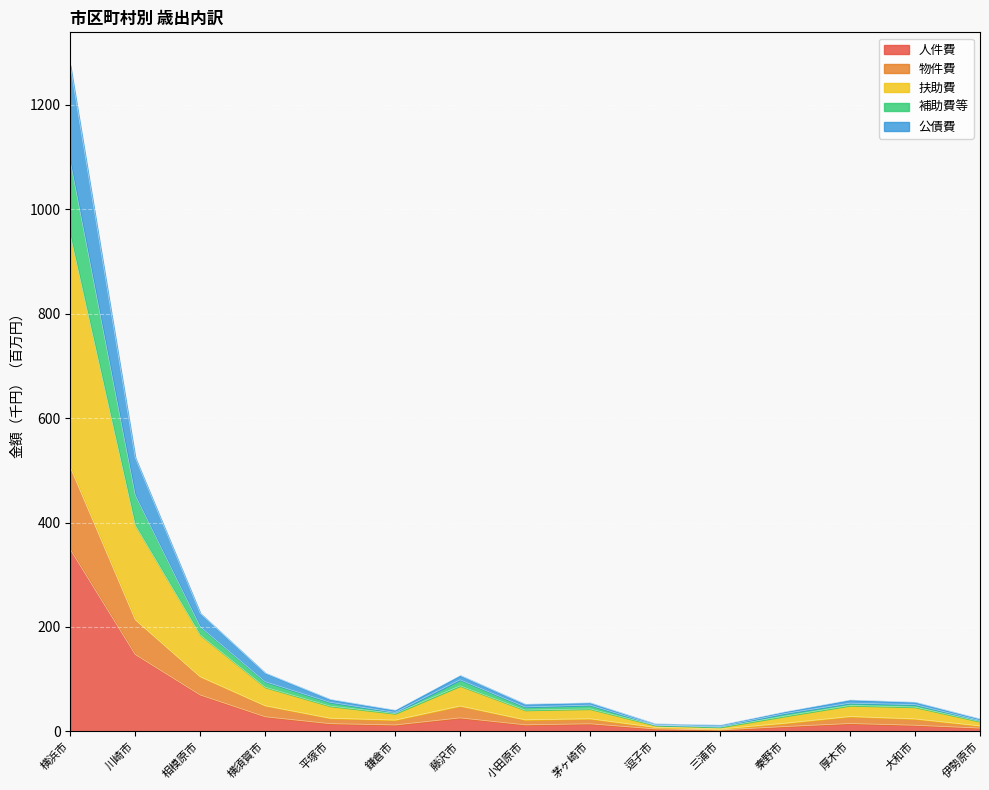

The 物件費 series shows 22.1 at 小田原市. True or false?

True